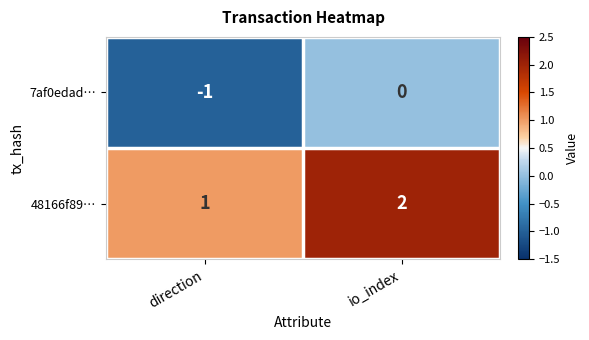

At which label is 7af0edad… closest to 0?

io_index